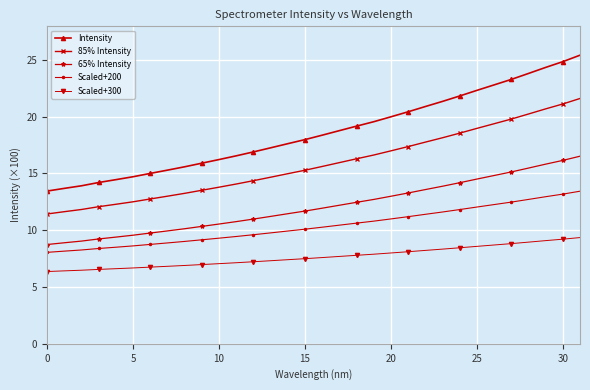

Which series has the largest total across all categories?

Intensity